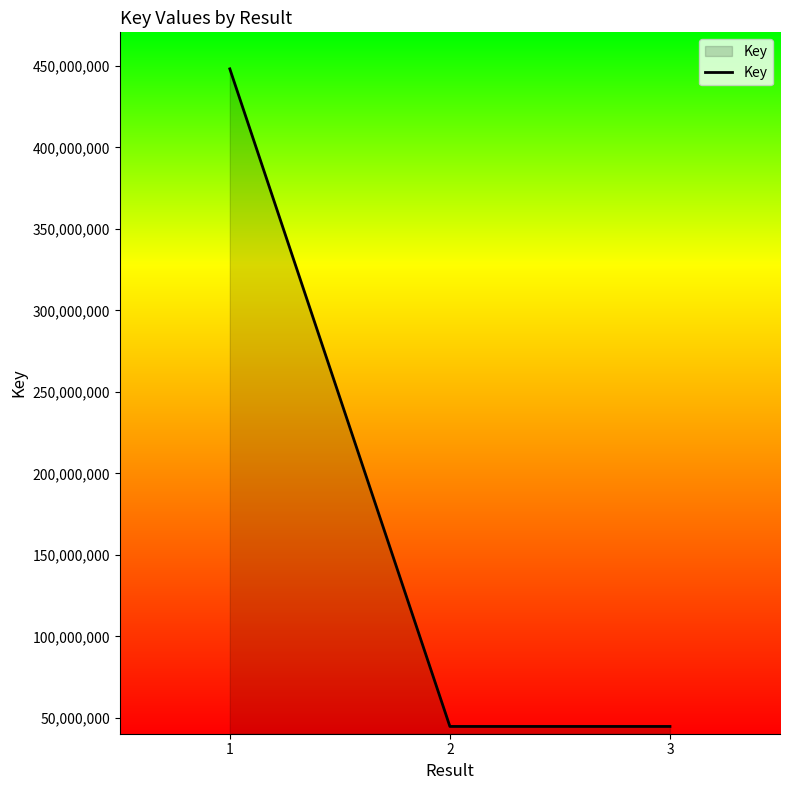

What is the ratio of the value at 1 to the value at 3?

10.0